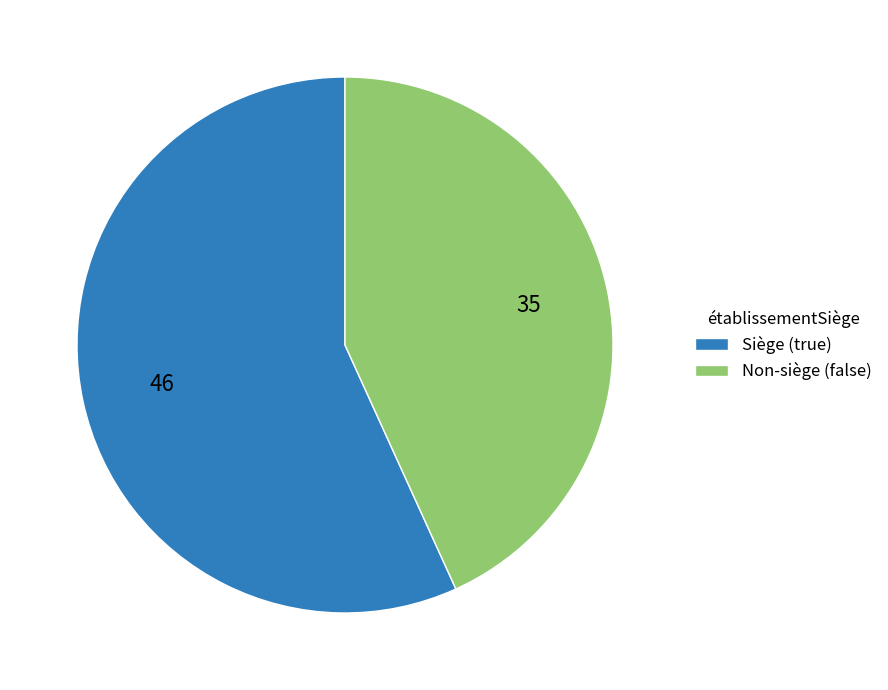

Rank the categories by value from lowest to highest.

Non-siège (false), Siège (true)